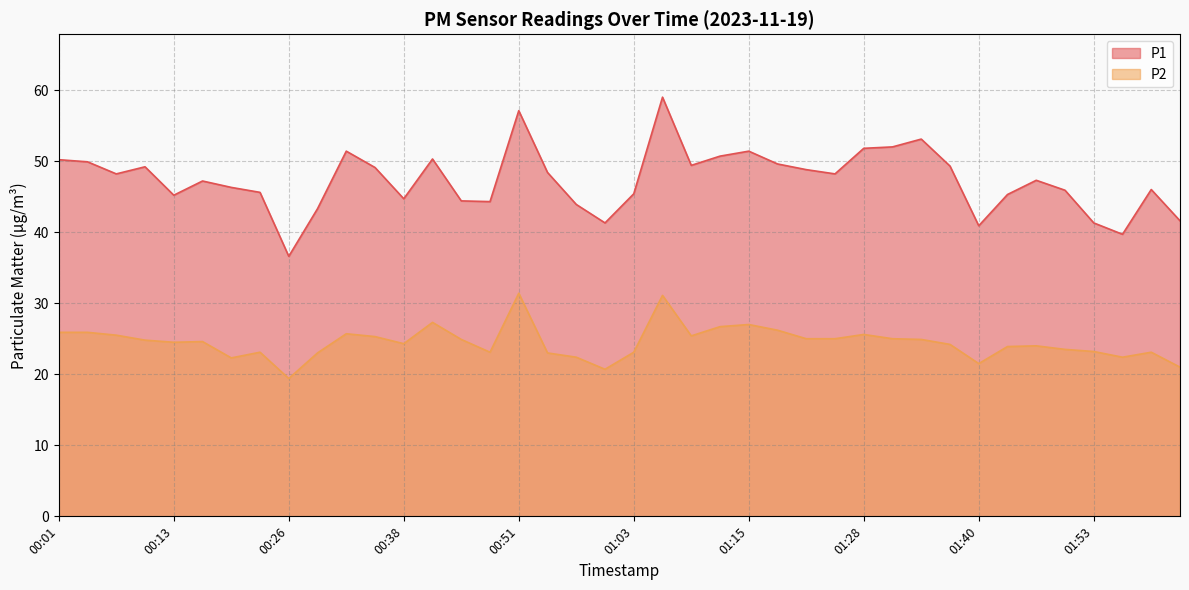

Is it true that P1 equals 46.0 at 01:59?

True